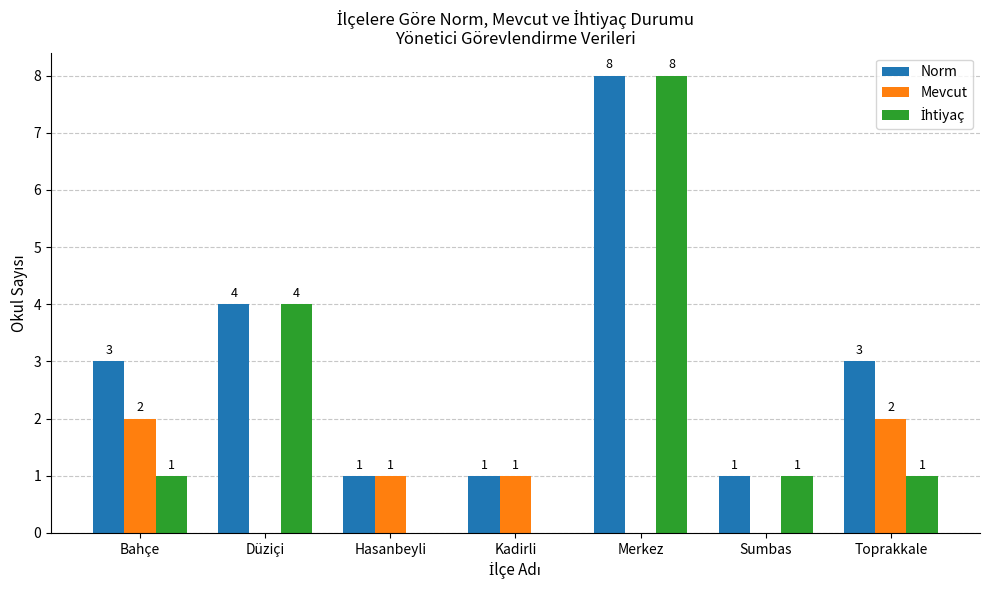

At which category is the sum across all series the highest?

Merkez